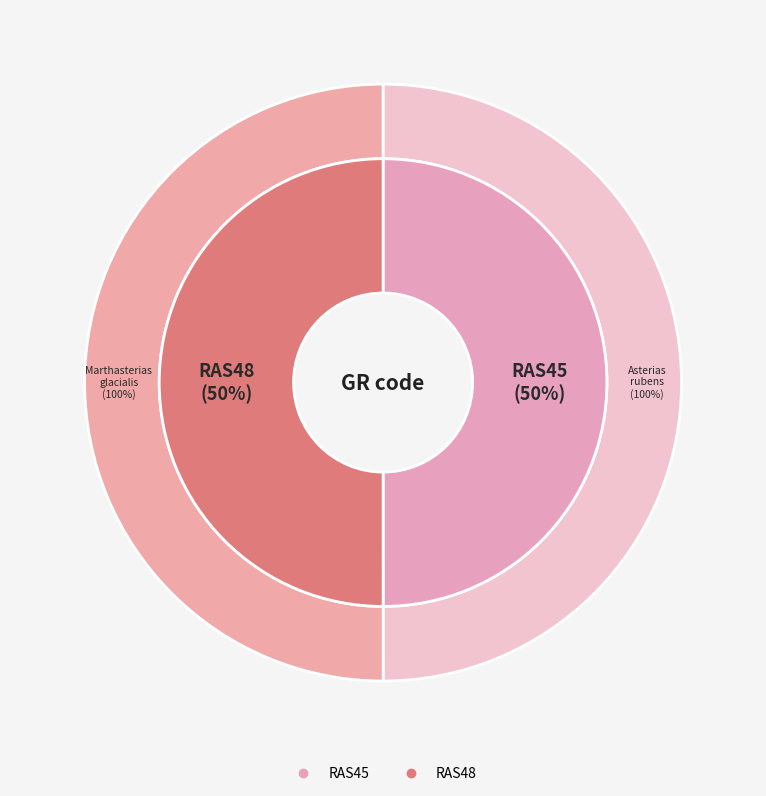

Which category accounts for the majority?

RAS48